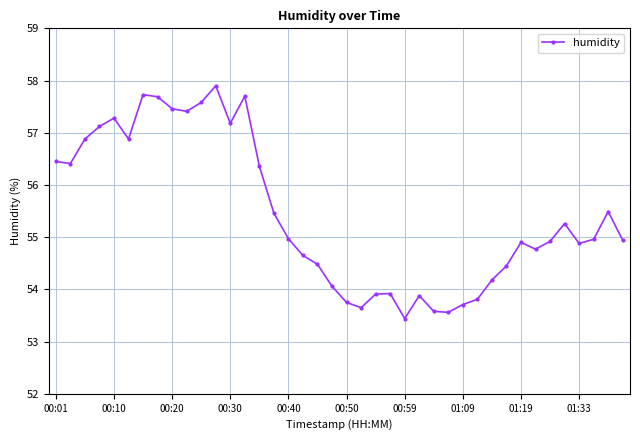

What is the sum of all values?

2217.6